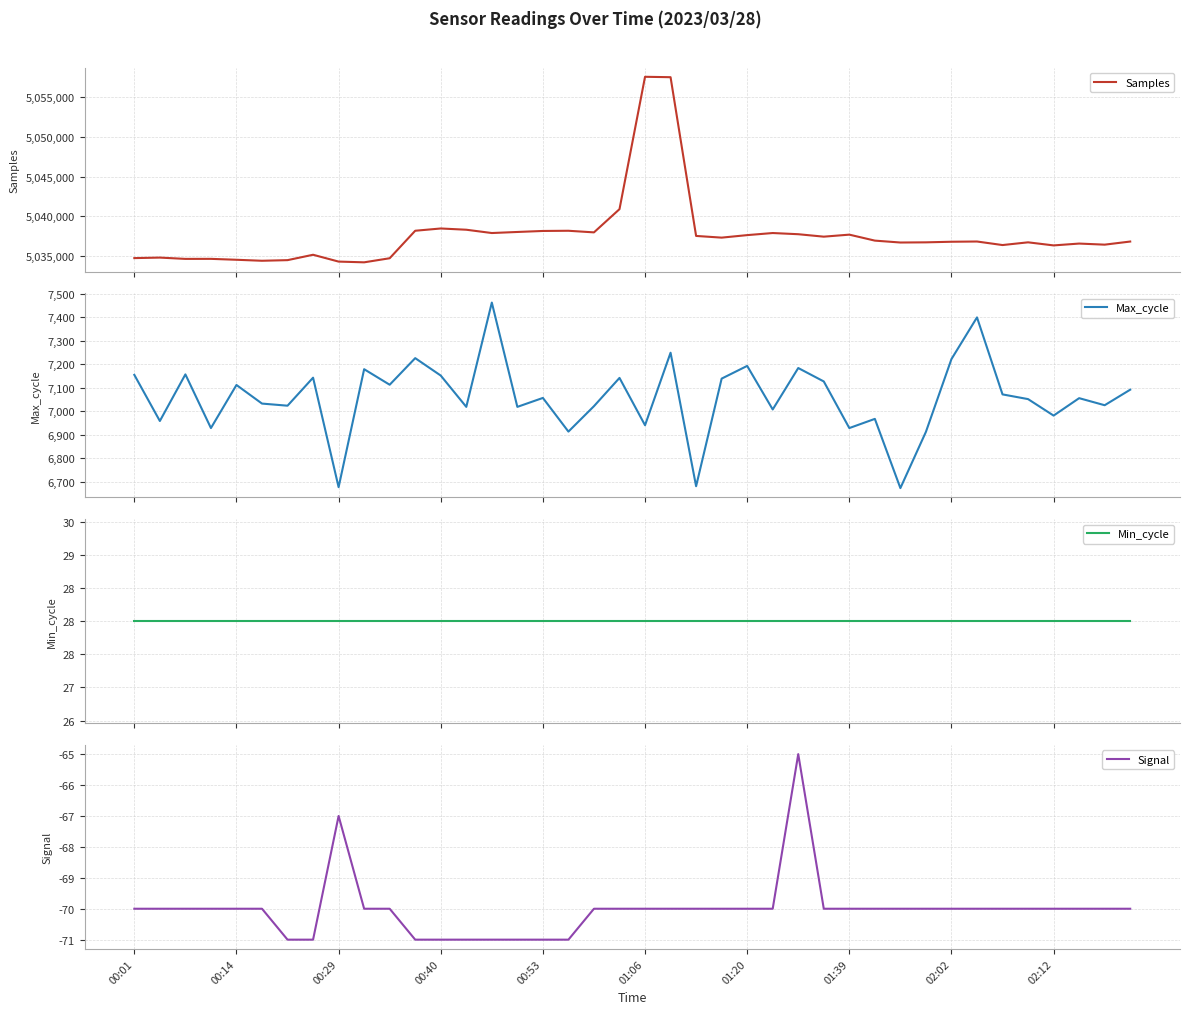

What is the maximum value for Max_cycle?

7462